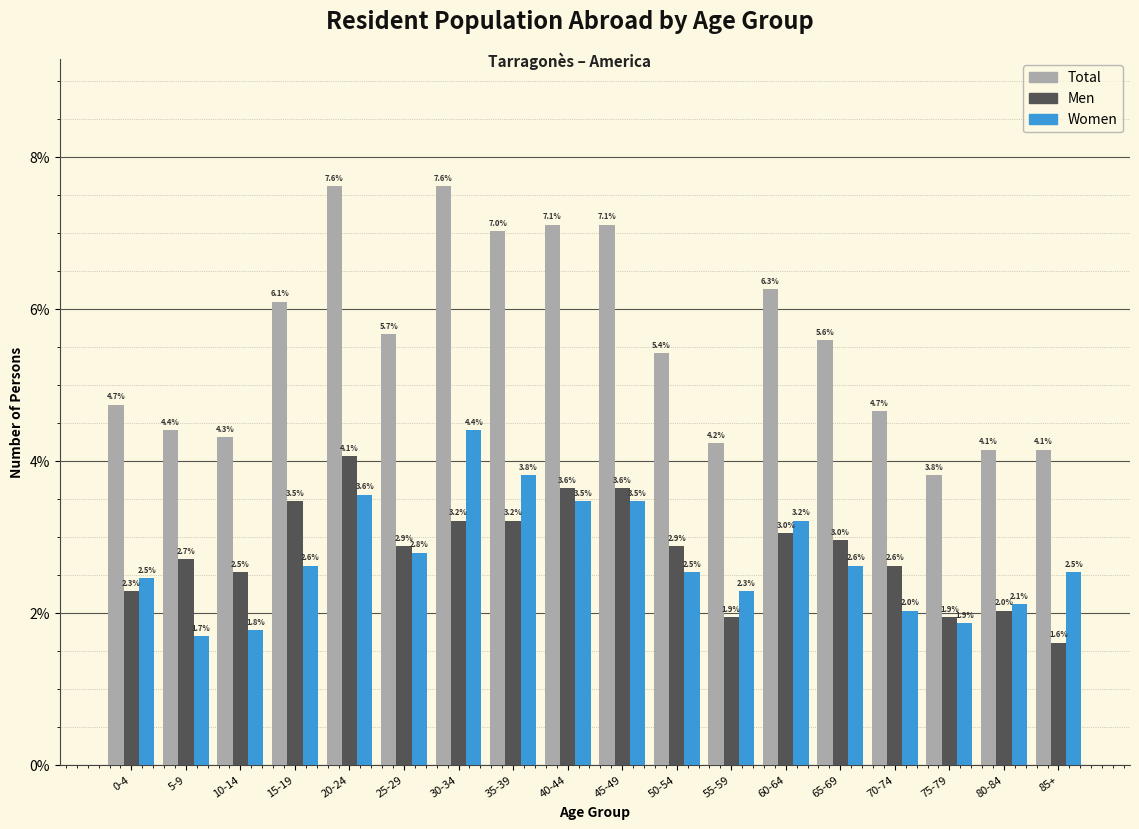

Reading left to right, what are all the values shown in this chart?

Total: 0-4=4.7	5-9=4.4	10-14=4.3	15-19=6.1	20-24=7.6	25-29=5.7	30-34=7.6	35-39=7.0	40-44=7.1	45-49=7.1	50-54=5.4	55-59=4.2	60-64=6.3	65-69=5.6	70-74=4.7	75-79=3.8	80-84=4.1	85+=4.1
Men: 0-4=2.3	5-9=2.7	10-14=2.5	15-19=3.5	20-24=4.1	25-29=2.9	30-34=3.2	35-39=3.2	40-44=3.6	45-49=3.6	50-54=2.9	55-59=1.9	60-64=3.0	65-69=3.0	70-74=2.6	75-79=1.9	80-84=2.0	85+=1.6
Women: 0-4=2.5	5-9=1.7	10-14=1.8	15-19=2.6	20-24=3.6	25-29=2.8	30-34=4.4	35-39=3.8	40-44=3.5	45-49=3.5	50-54=2.5	55-59=2.3	60-64=3.2	65-69=2.6	70-74=2.0	75-79=1.9	80-84=2.1	85+=2.5